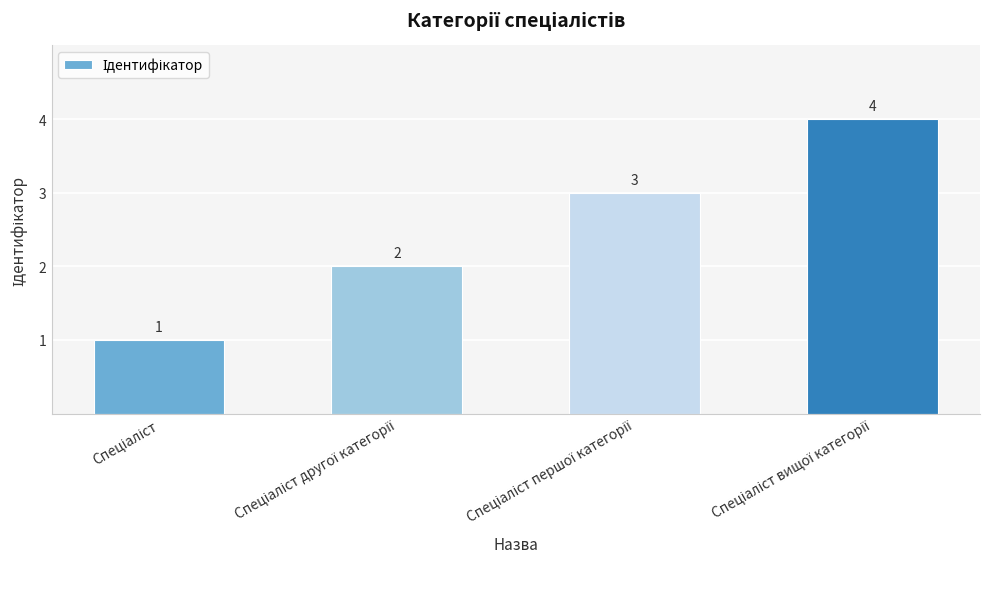

How many values are between 2 and 4?

3